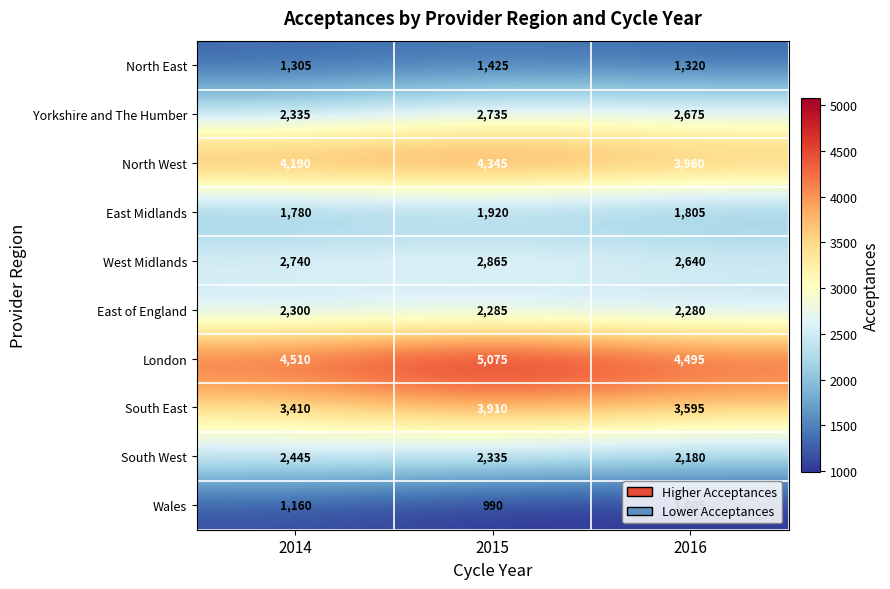

What is the sum of all Yorkshire and The Humber values?

7745